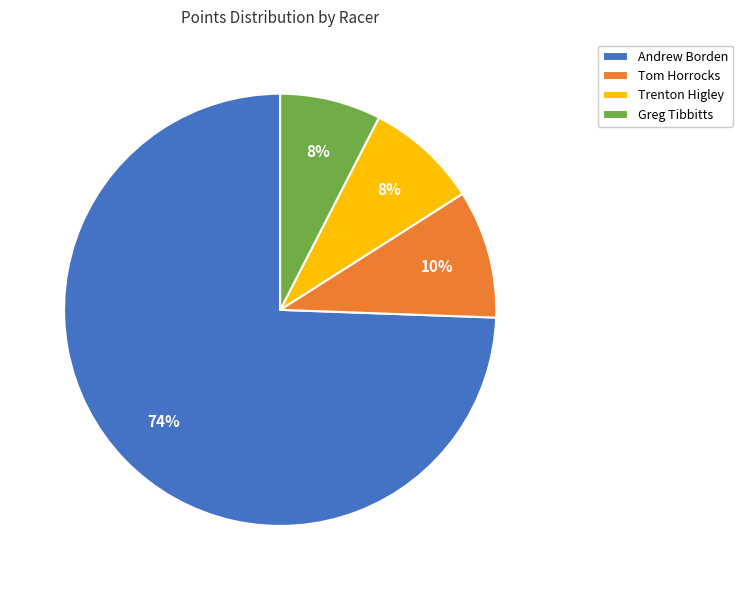

To the nearest percent, what portion does Tom Horrocks represent?

10%